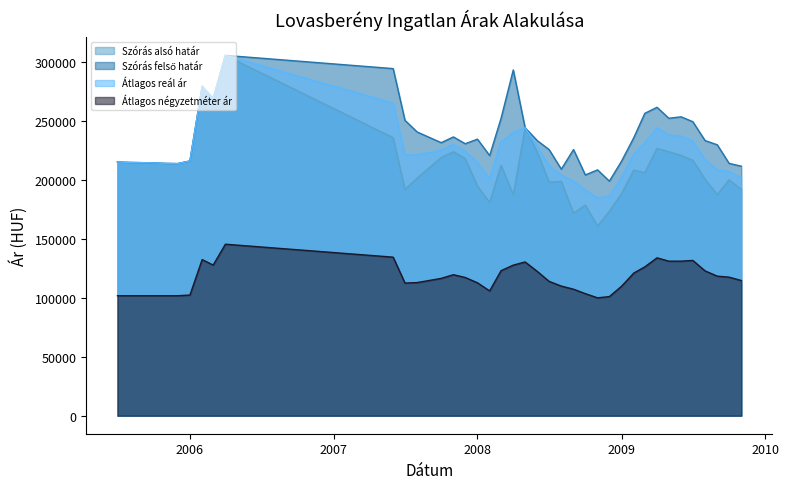

What is the maximum value shown in the chart?

305877